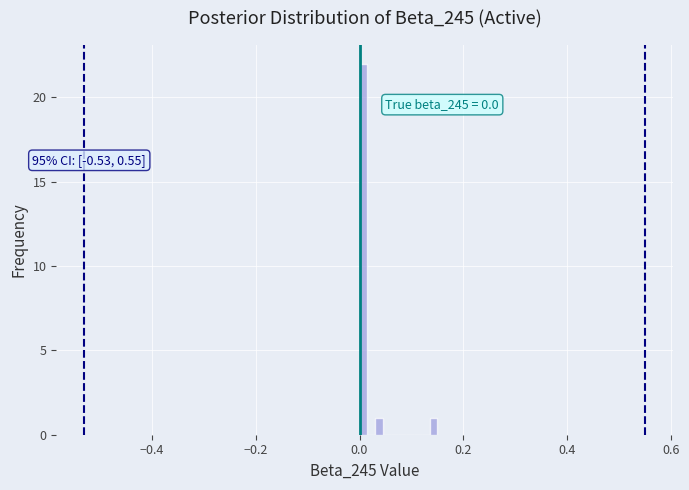

Around what value on the x-axis is the tallest bar? Give the approximate position of its centre, as read against the axis.

0.00